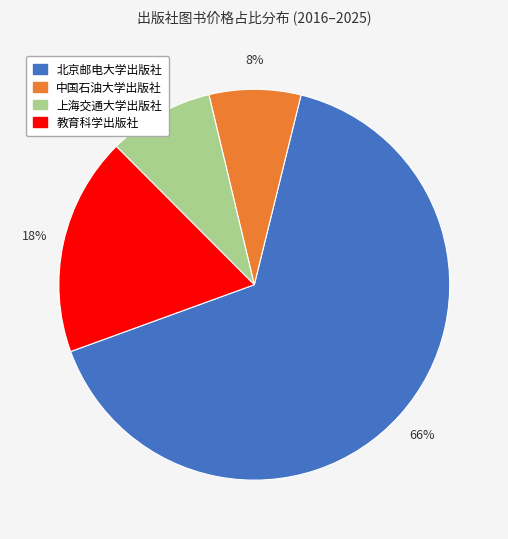

To the nearest percent, what percentage of the pie is 教育科学出版社?

18%